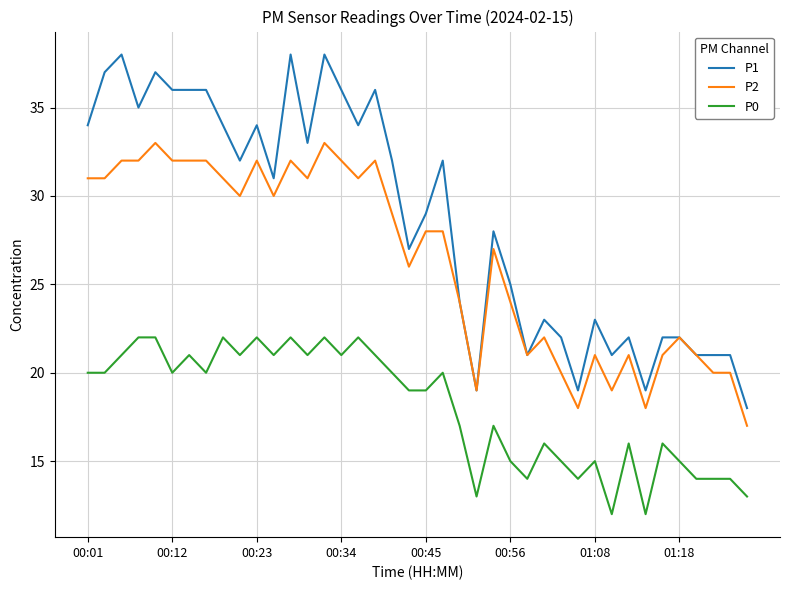

Which series has the largest range (max minus min)?

P1